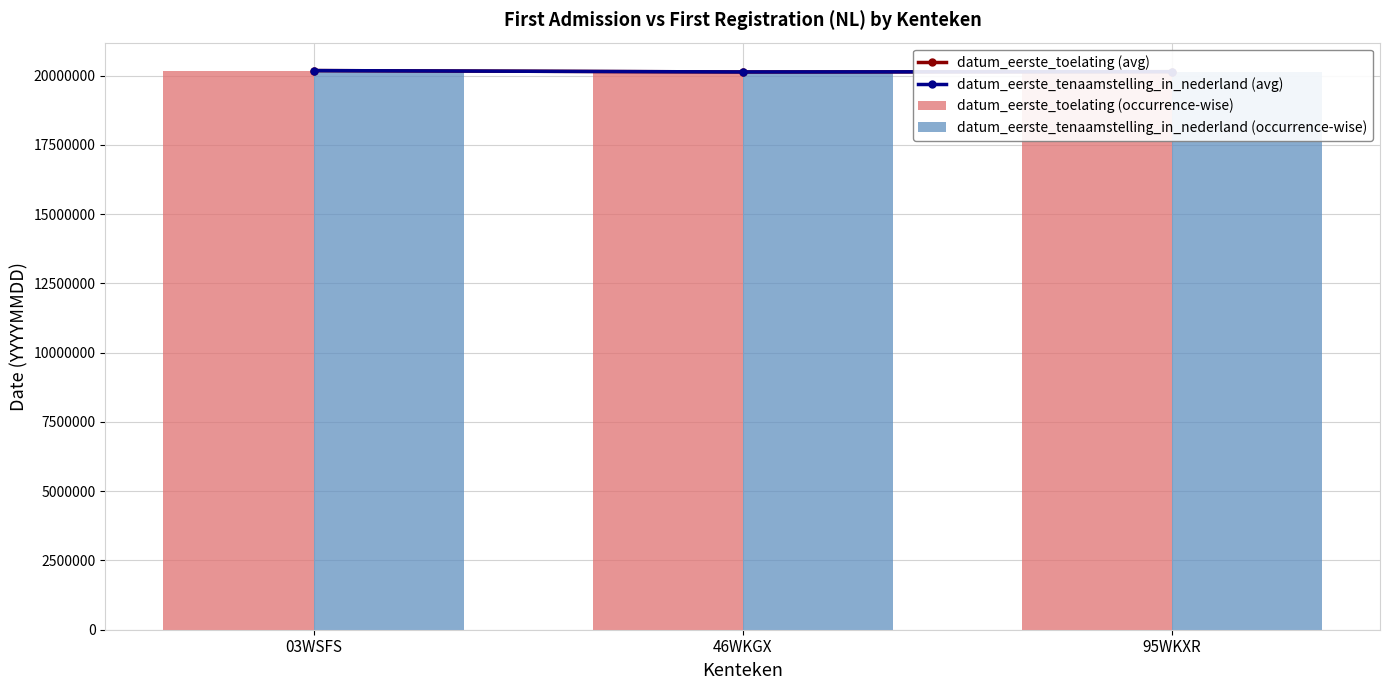

Reading right to left, list all the values displayed in this chart.

datum_eerste_toelating (avg): 95WKXR=20140411	46WKGX=20130621	03WSFS=20180216
datum_eerste_tenaamstelling_in_nederland (avg): 95WKXR=20140411	46WKGX=20130621	03WSFS=20180216
datum_eerste_toelating (occurrence-wise): 95WKXR=20140411	46WKGX=20130621	03WSFS=20180216
datum_eerste_tenaamstelling_in_nederland (occurrence-wise): 95WKXR=20140411	46WKGX=20130621	03WSFS=20180216